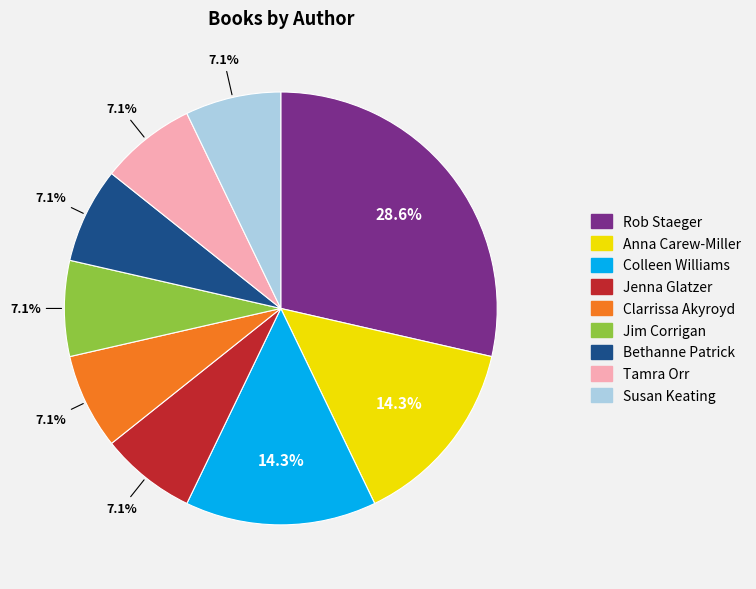

What percentage is the Colleen Williams slice, to the nearest percent?

14%